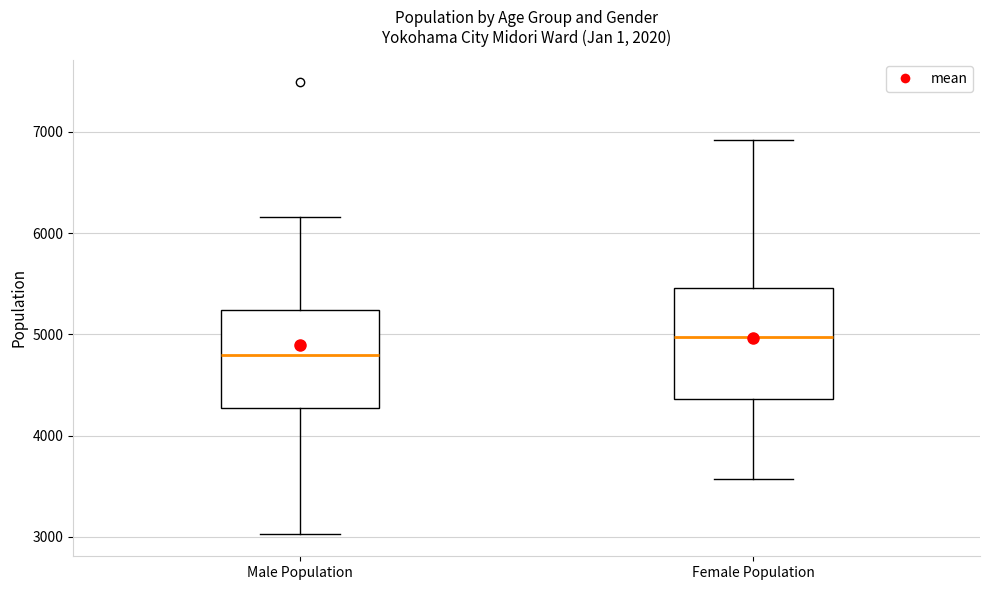

Reading left to right, transcribe this box plot: for each box, give where its median line is, the range the box spans, and where its two whiskers end, as read against the y-axis. The values are not printed on the chart, so give them approximately, as read against the axis.

Male Population: median 4800, box 4300 to 5200, whiskers 3000 to 6200
Female Population: median 5000, box 4400 to 5500, whiskers 3600 to 6900